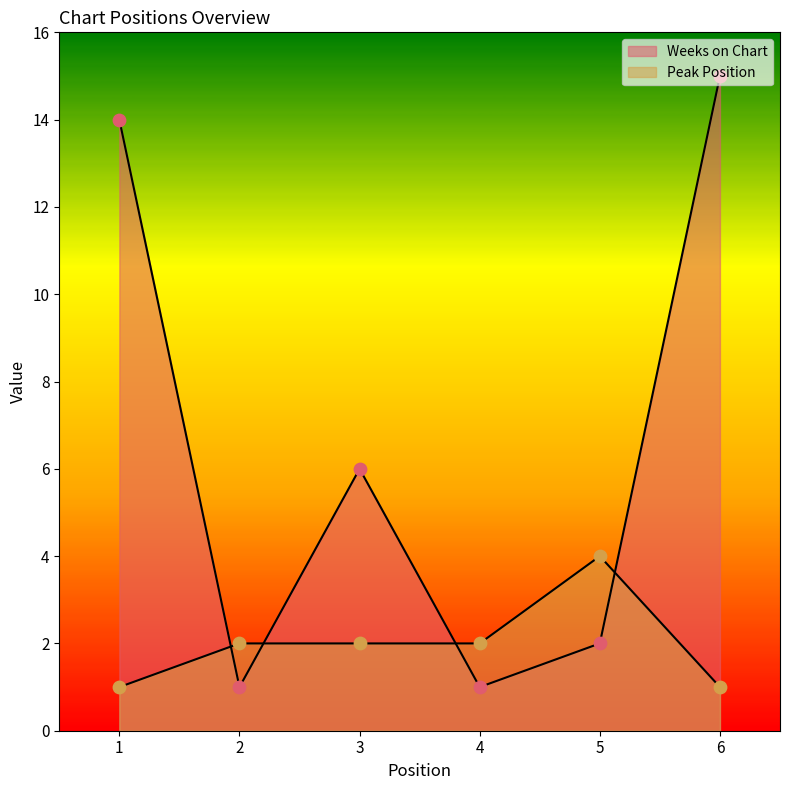

What are all the series names shown in the legend?

Weeks on Chart, Peak Position